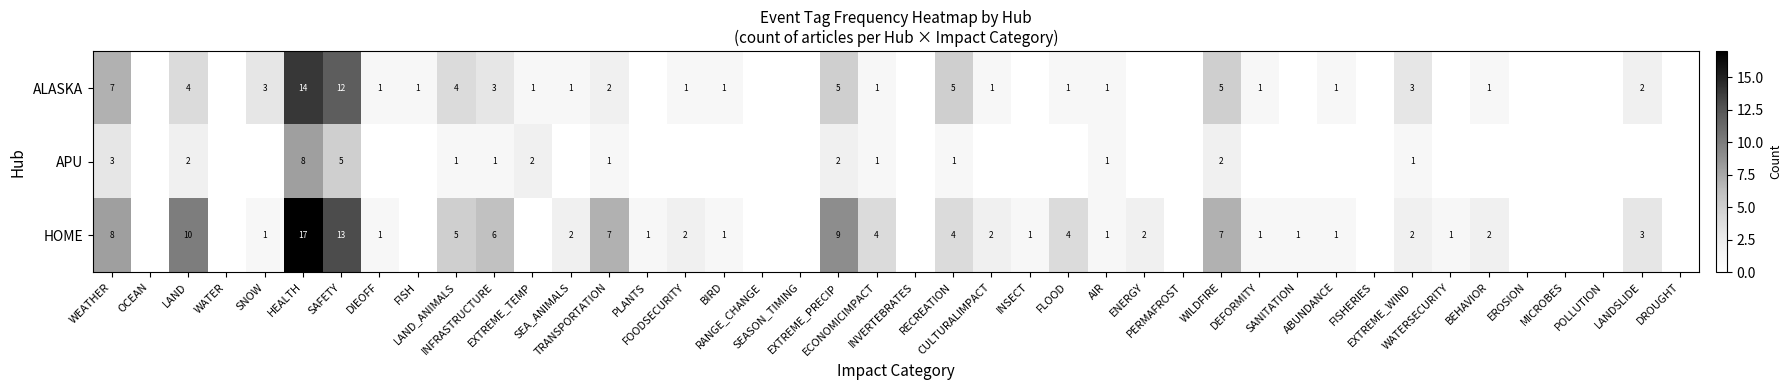

Is it true that the value at HOME_POST is 10?

False